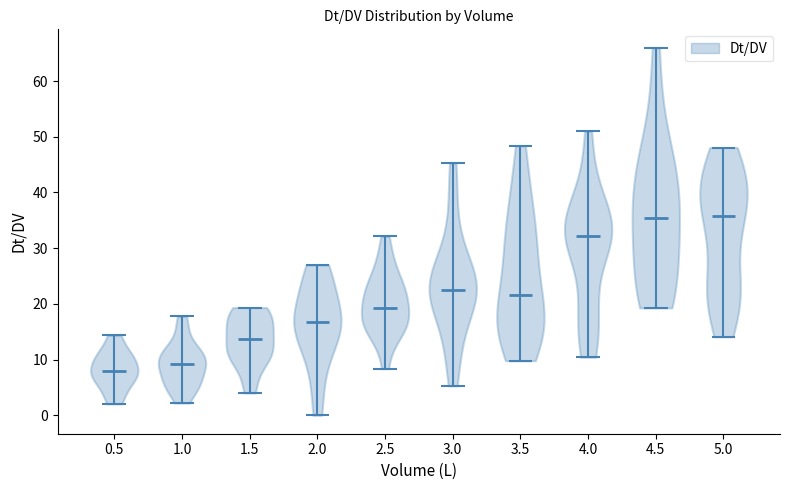

Reading left to right, read every violin against the y-axis: where its median line is, and the lowest and highest points it reaches. The values are not printed on the chart, so give them approximately, as read against the axis.

0.5: median line 8, lowest point 2, highest point 14
1.0: median line 9, lowest point 2, highest point 18
1.5: median line 14, lowest point 4, highest point 19
2.0: median line 17, lowest point 0, highest point 27
2.5: median line 19, lowest point 8, highest point 32
3.0: median line 23, lowest point 5, highest point 45
3.5: median line 22, lowest point 10, highest point 48
4.0: median line 32, lowest point 10, highest point 51
4.5: median line 36, lowest point 19, highest point 66
5.0: median line 36, lowest point 14, highest point 48